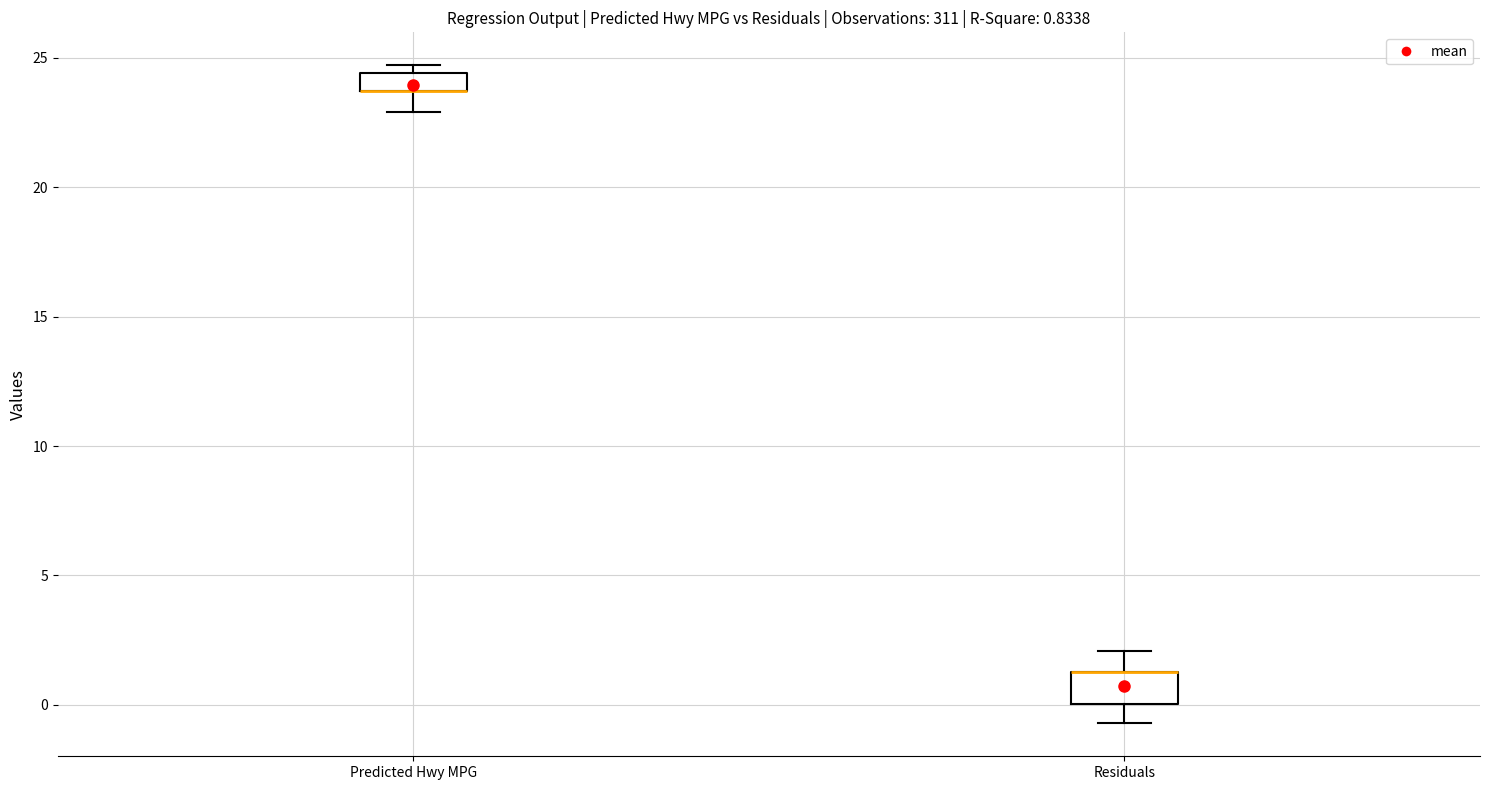

Which box is the tallest, from its lower edge to its upper edge?

Residuals